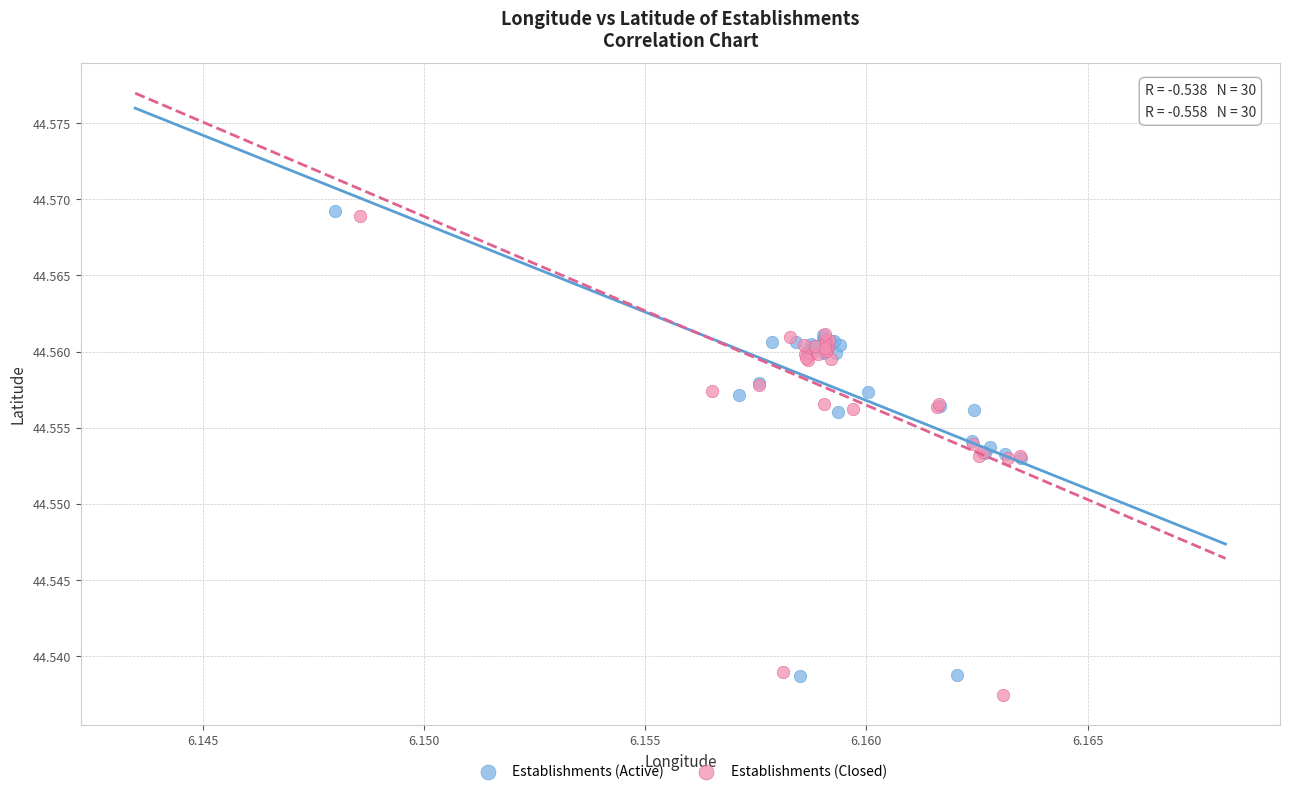

Which series has the largest Y range (max minus min)?

Establishments (Closed)